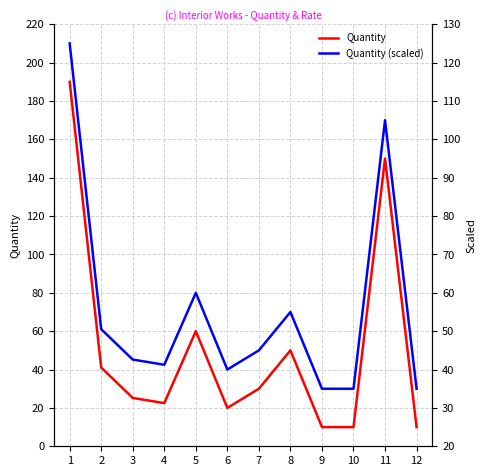

True or false: Quantity and Quantity (scaled) intersect in this chart.

True